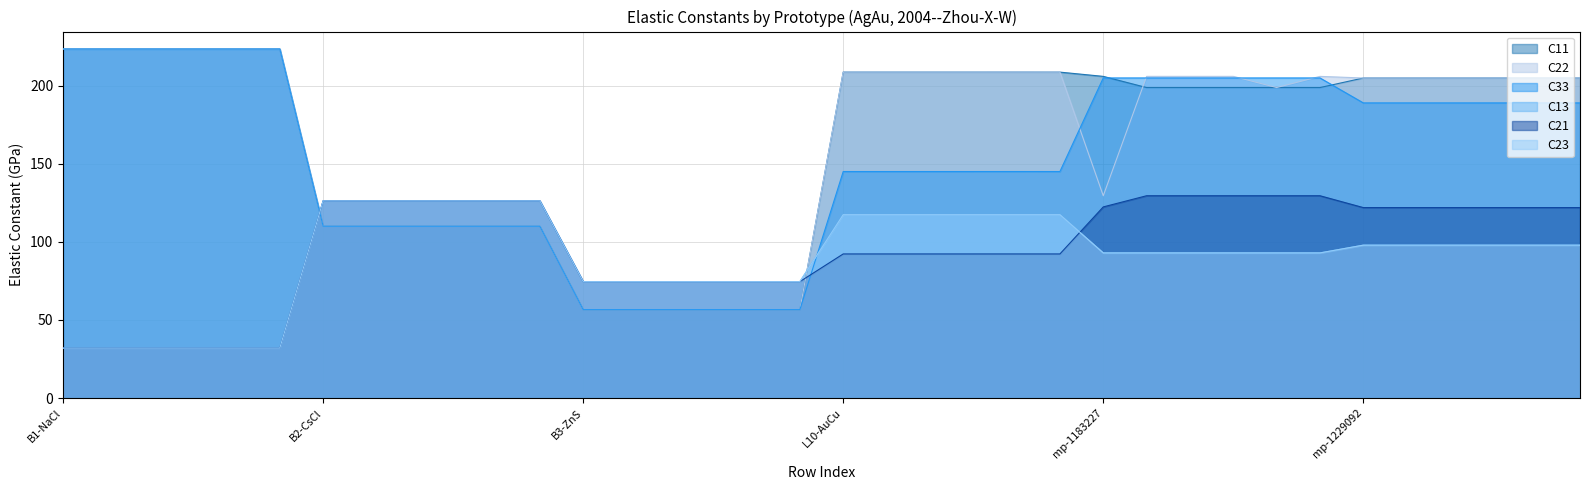

Which series has the largest total across all categories?

C11